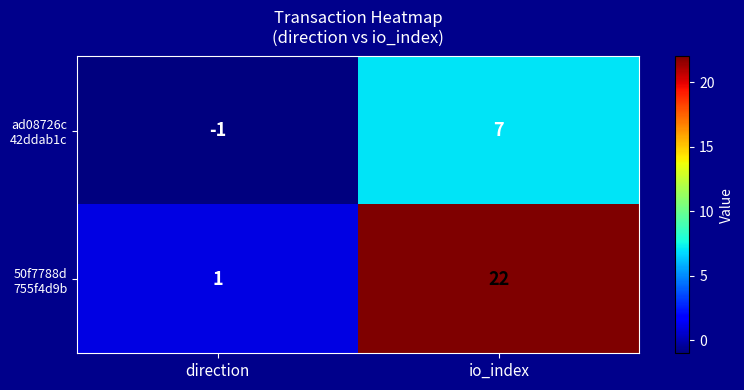

What is the total value across all series at io_index?

29